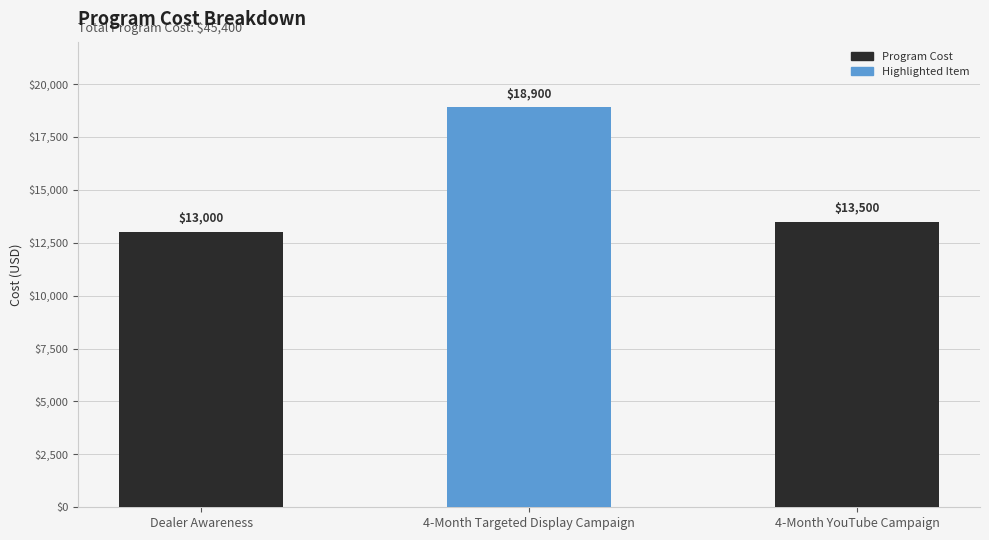

What is the change in value from Dealer Awareness to 4-Month YouTube Campaign?

+500